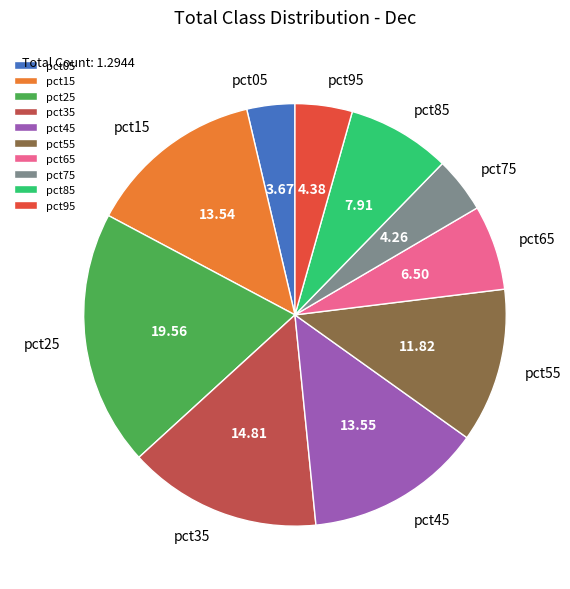

Is there any slice that represents more than half of the pie?

No